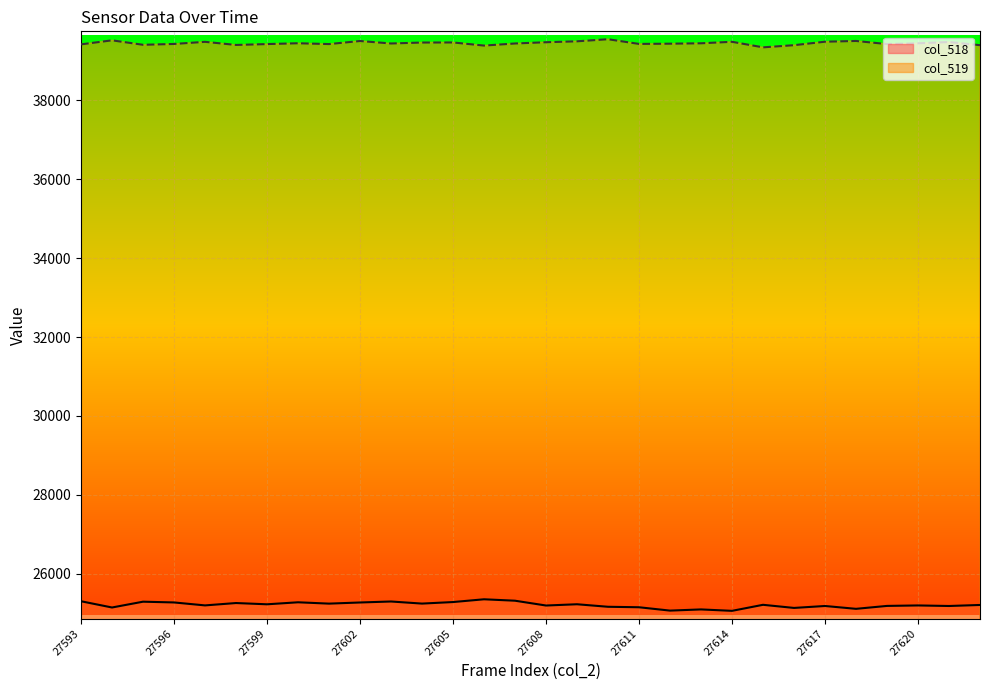

What is the average value of the col_518 series?

25210